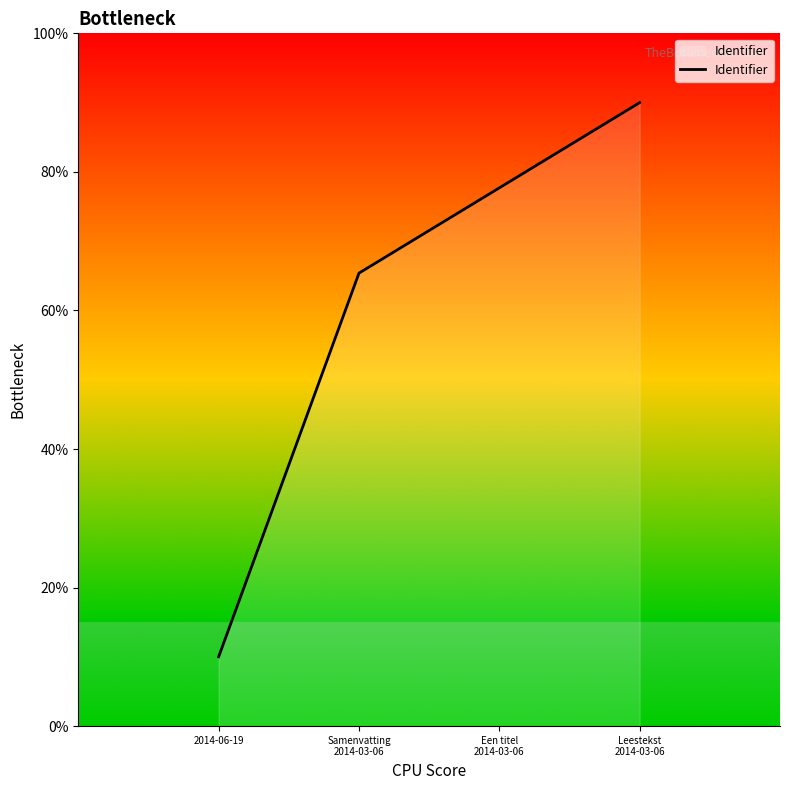

Where is the data nearest to the value 50?

Samenvatting
2014-03-06